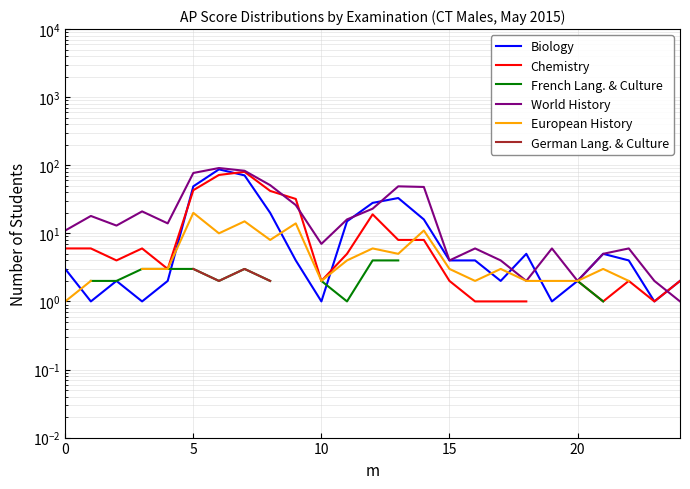

The Chemistry series shows 2.0 at 24. True or false?

True